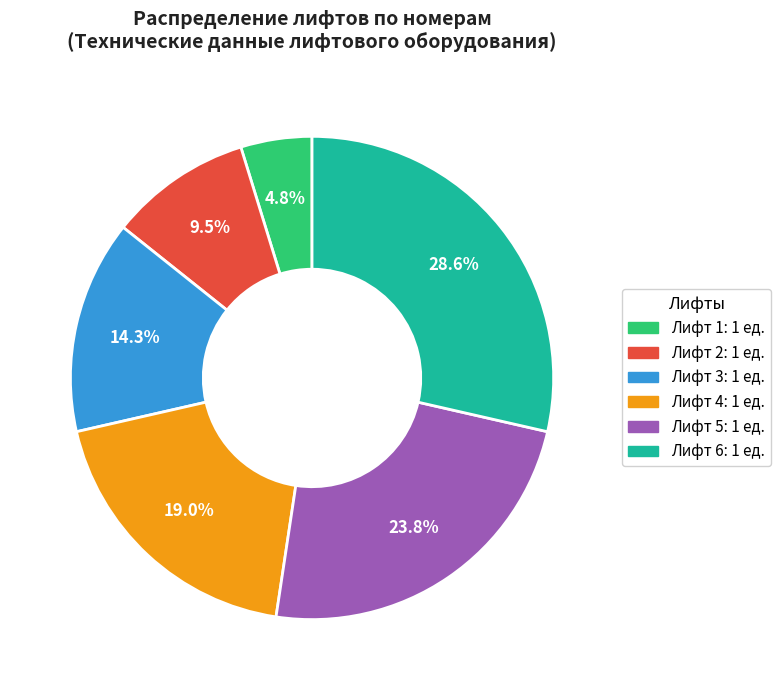

How many segments does this pie chart have?

6